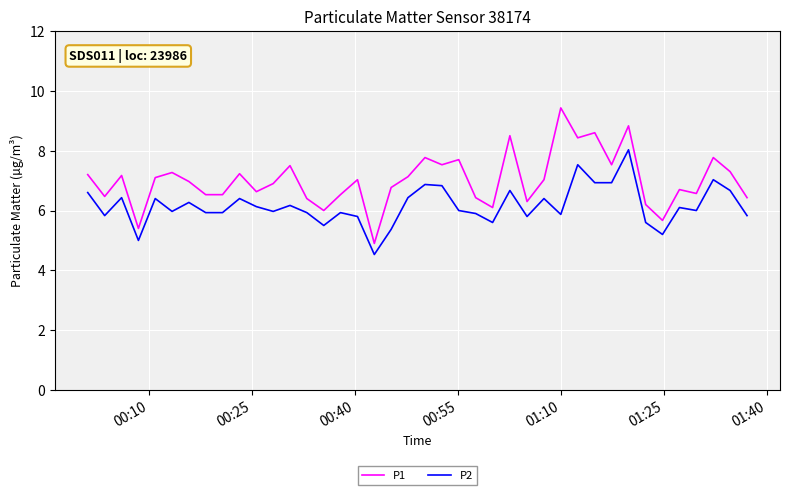

What are all the series names shown in the legend?

P1, P2